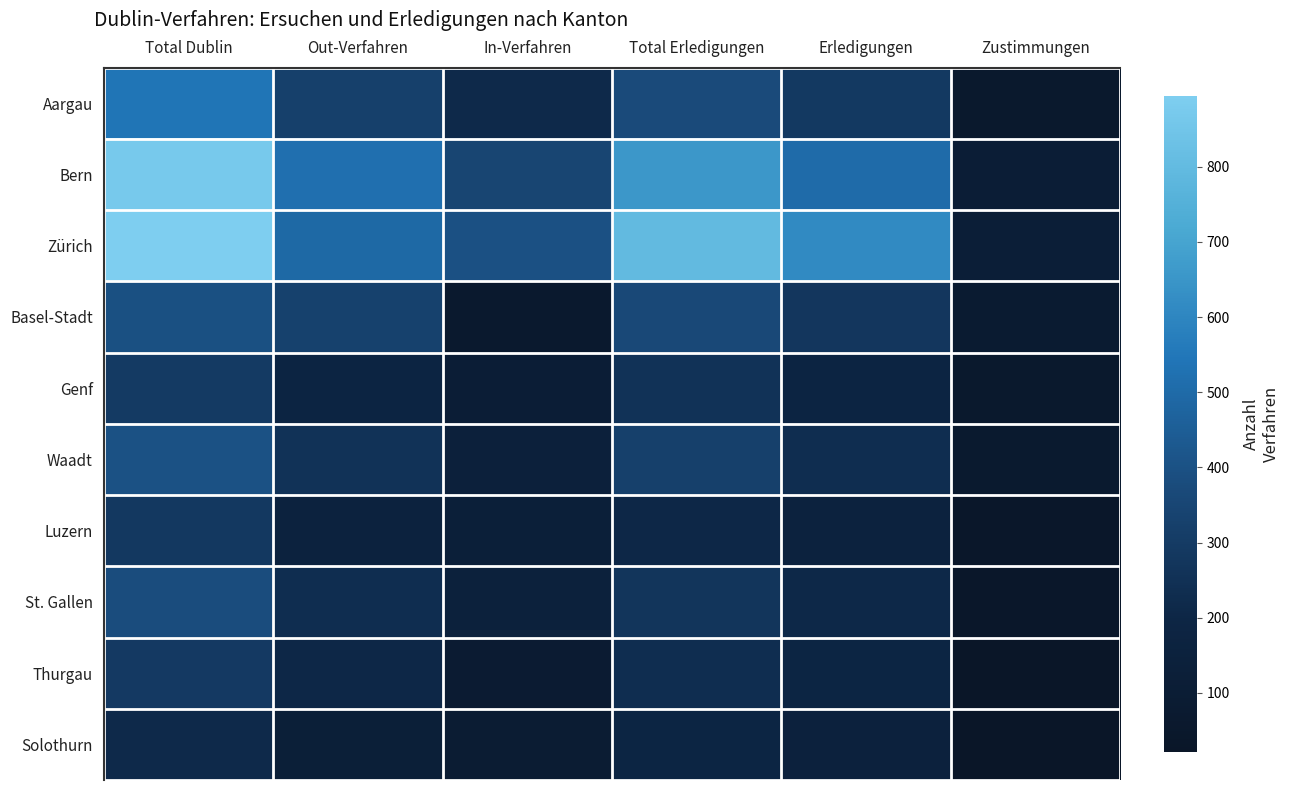

What is the spread (max minus min) of values at Total Dublin?

678